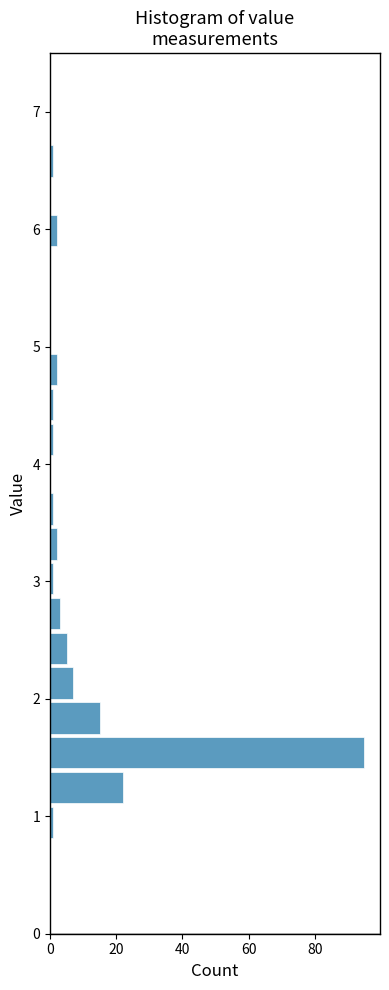

Around what value on the y-axis is the longest bar? Give the approximate position of its centre, as read against the axis.

1.5